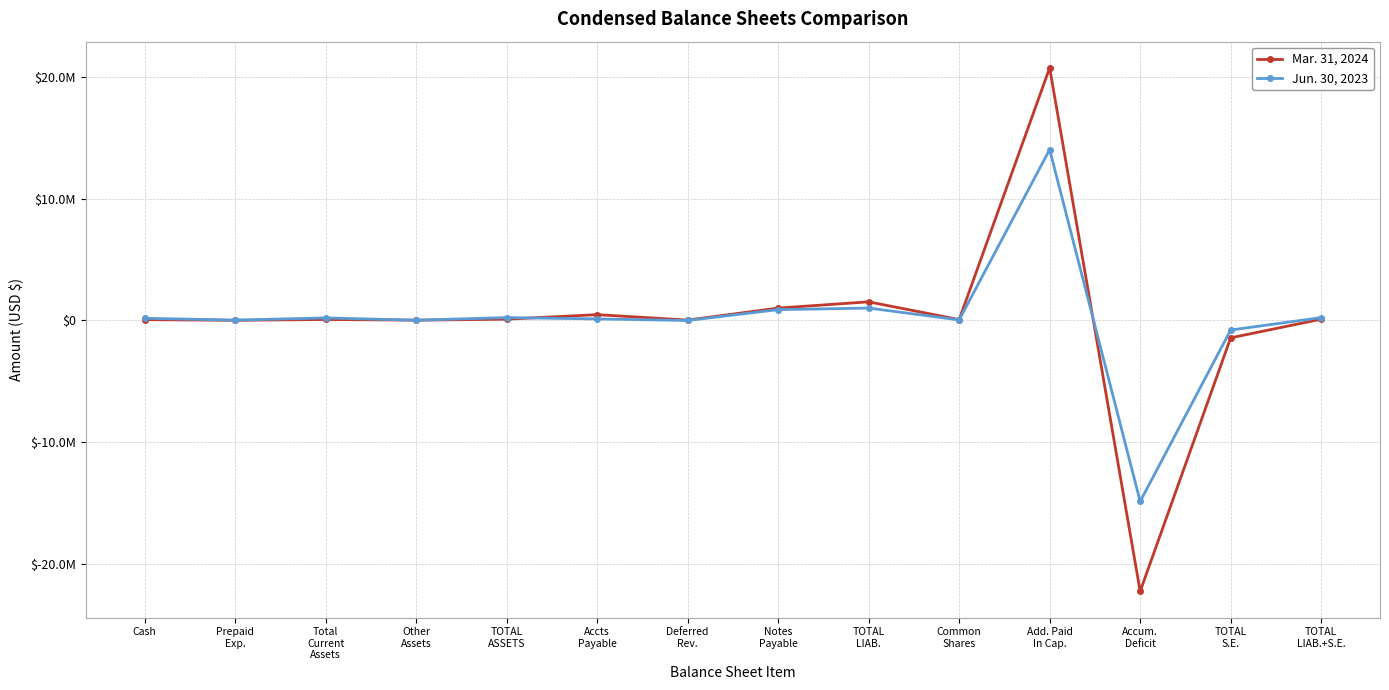

What position from the right is Other
Assets?

11